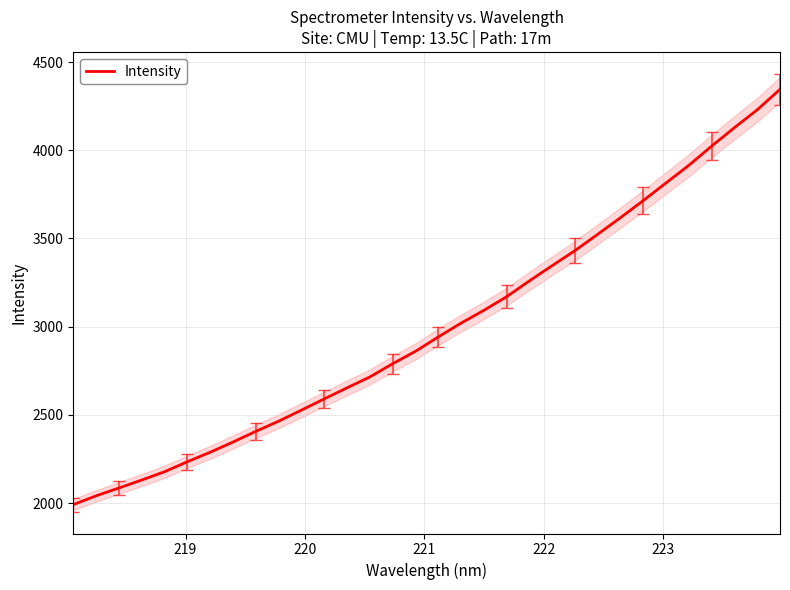

What is the lowest value of the Intensity series?

1991.7